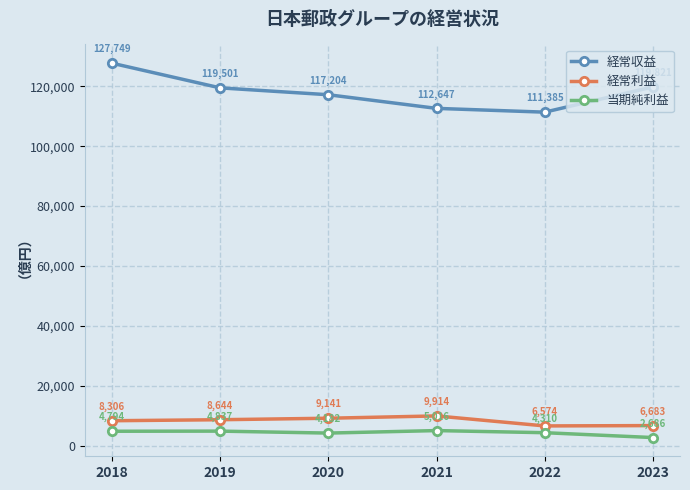

At which label is 経常利益 closest to 8244?

2018